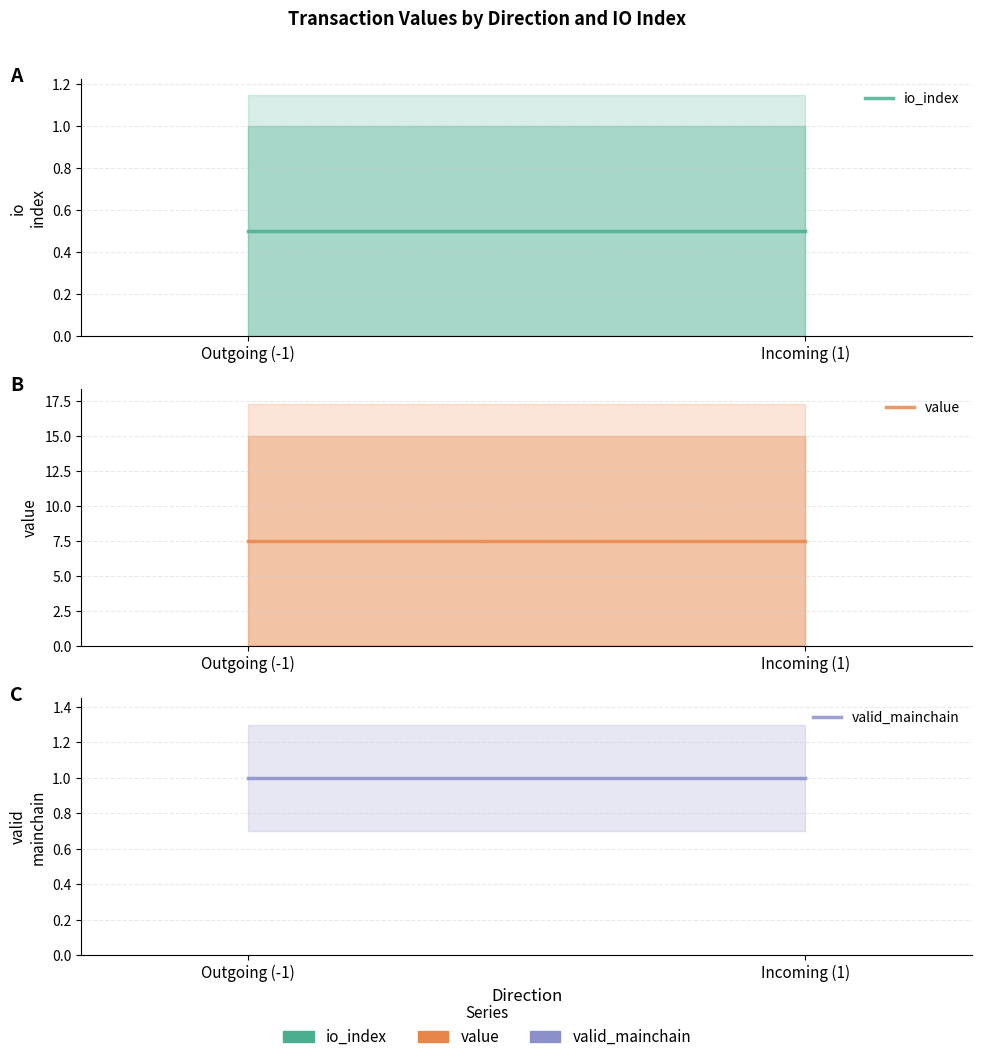

What is the label of the 1st point from the right?

Incoming (1)